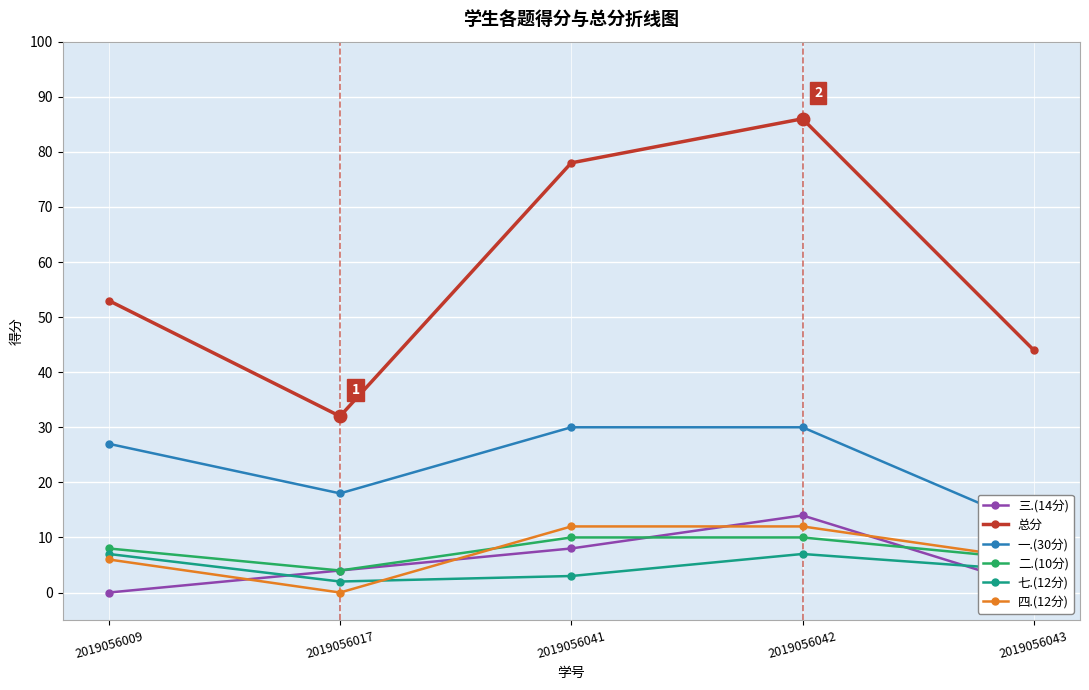

How many interior local peaks does the 总分 series have?

1